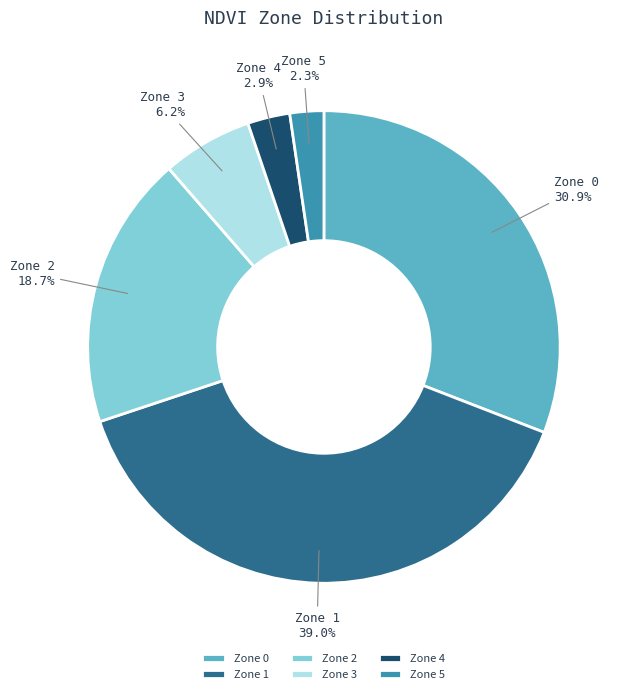

Rank the categories by value from lowest to highest.

Zone 5, Zone 4, Zone 3, Zone 2, Zone 0, Zone 1